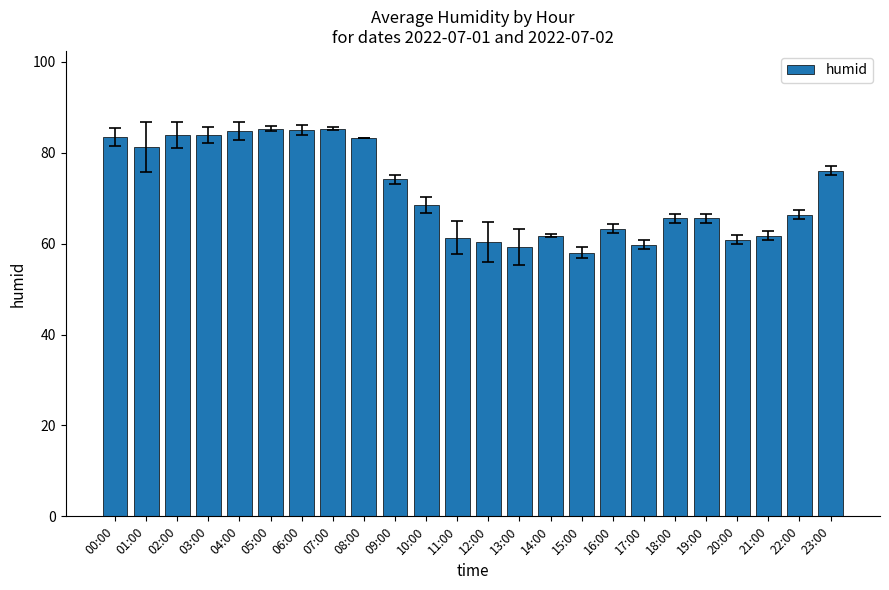

How many values are below 68?

12